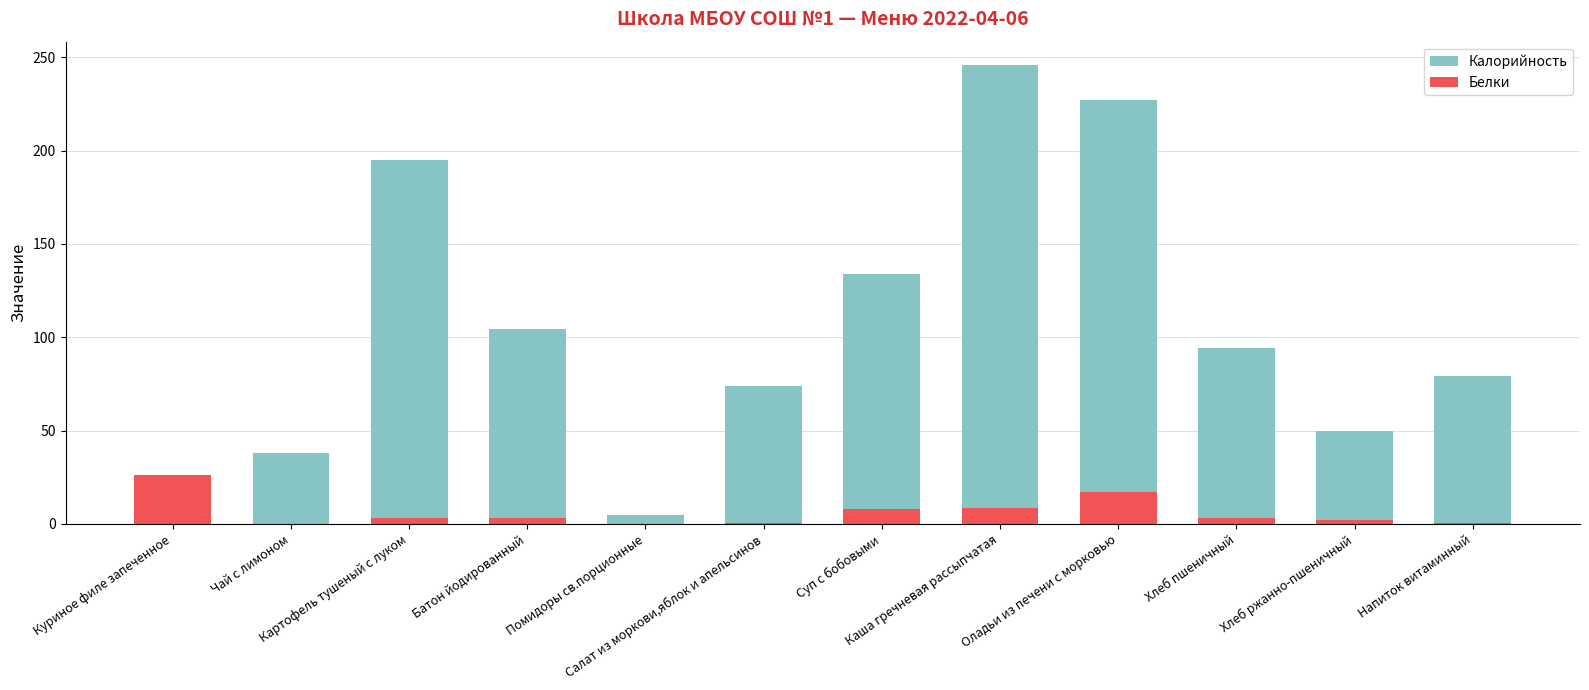

What is the highest value of the Калорийность series?

246.0